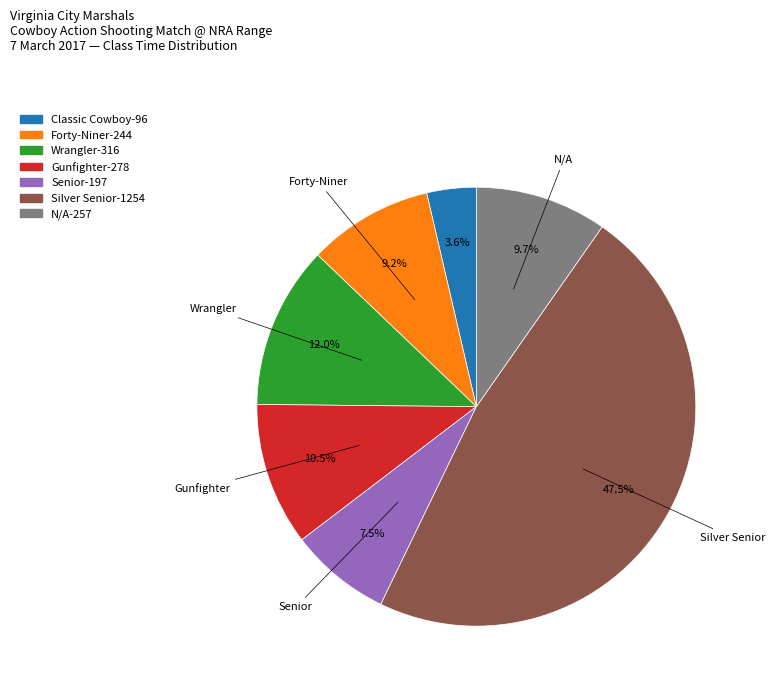

Do Senior and Silver Senior together represent more than half of the pie?

Yes